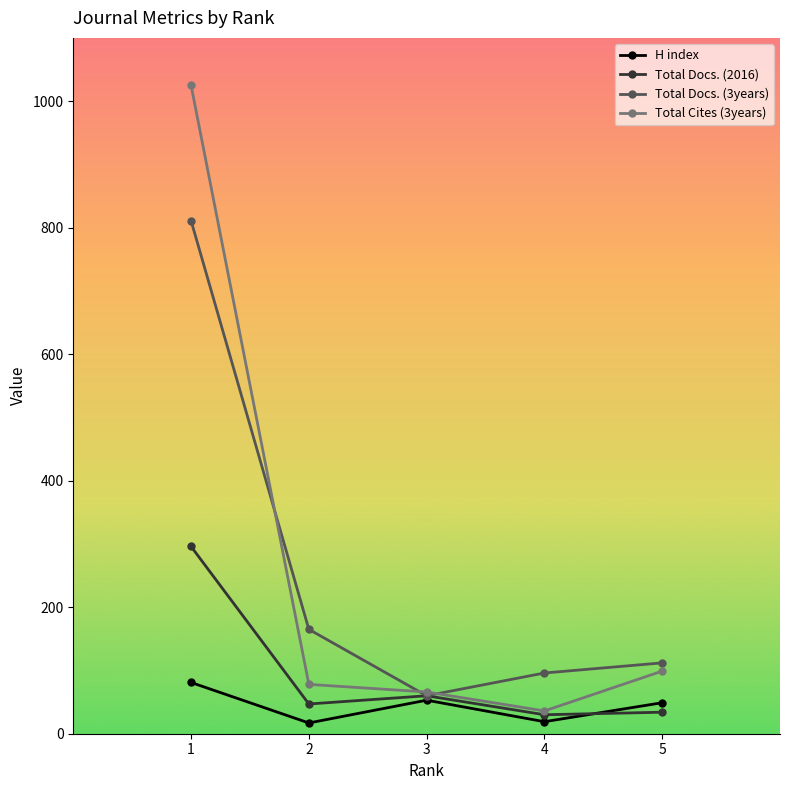

Where is the first local minimum for H index?

2